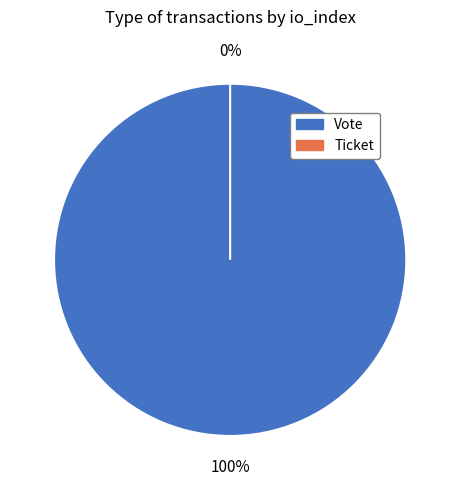

Do Vote and Ticket together represent more than half of the pie?

Yes